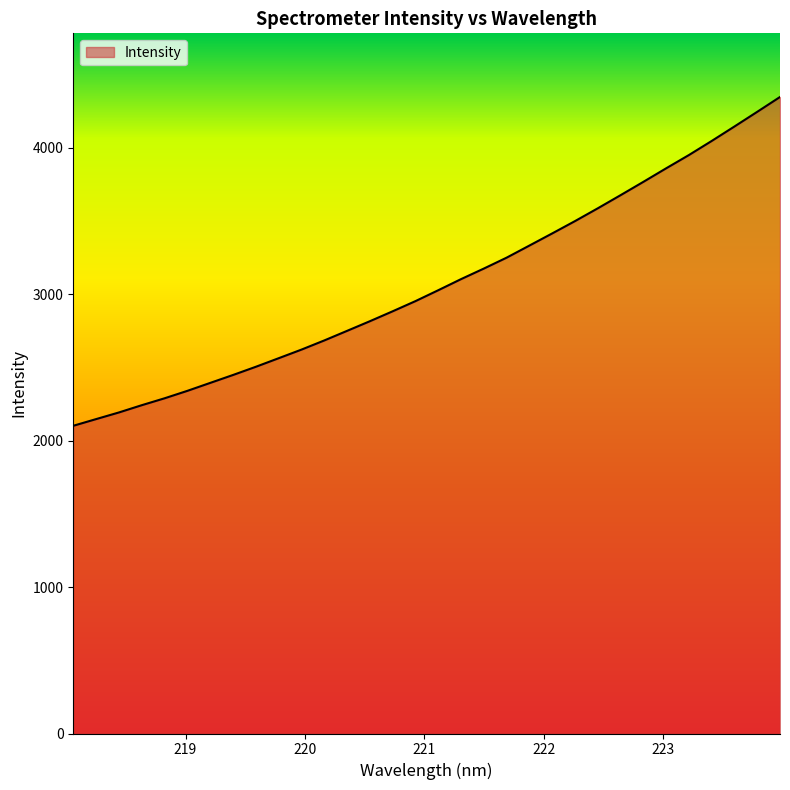

What is the average value?

3072.8